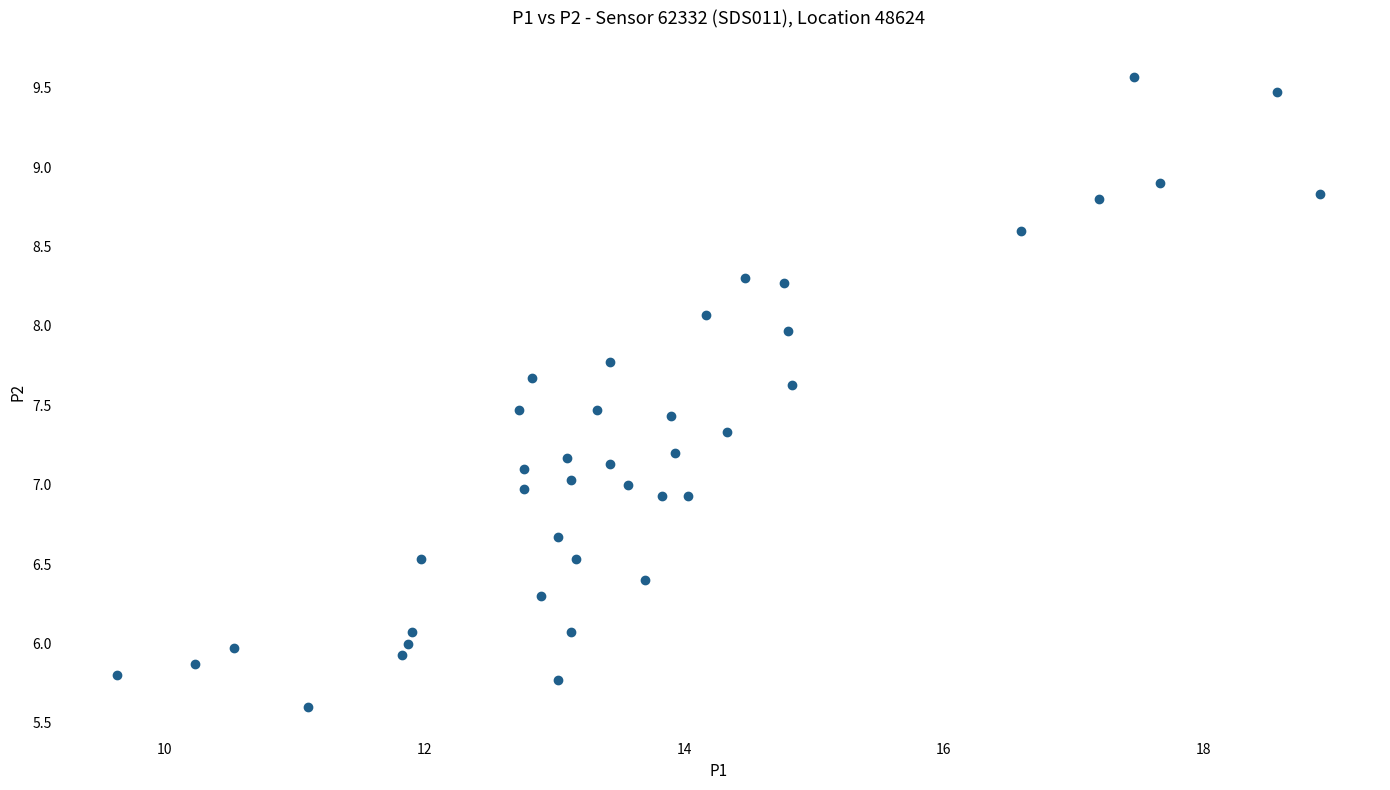

What is the range of X values (max minus min)?

9.3